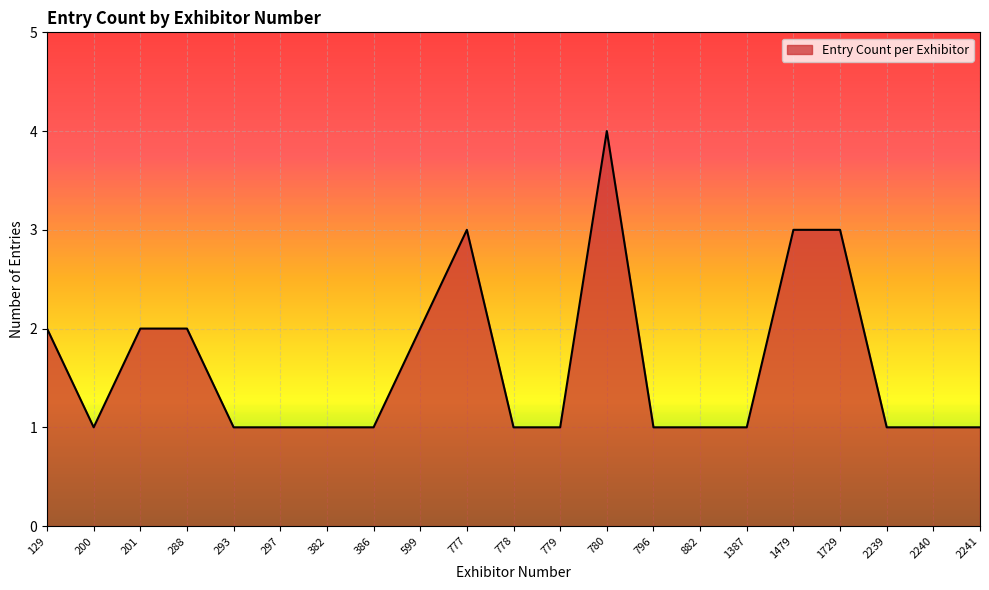

The chart shows a value of 1 at 1729. True or false?

False